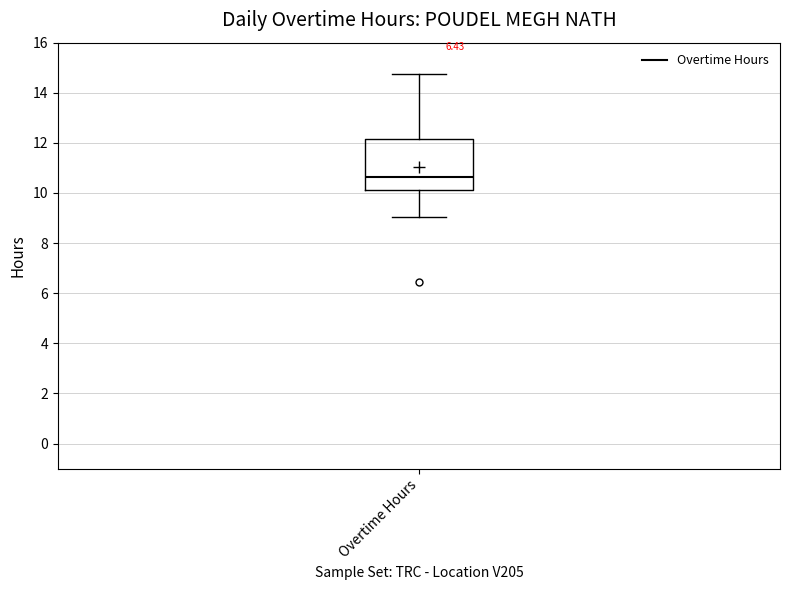

Read this box plot against the y-axis: the position of the median line, the range covered by the box, and the ends of both whiskers. The values are not printed on the chart, so give them approximately, as read against the axis.

median 10.6, box 10.2 to 12.2, whiskers 9.0 to 14.8